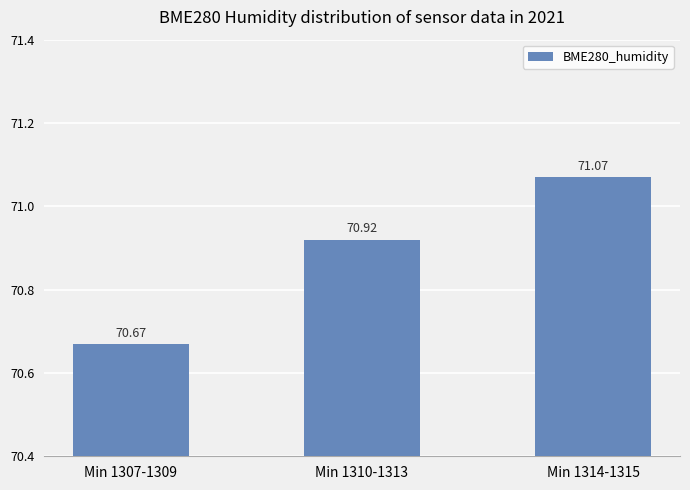

Which has a higher value, Min 1314-1315 or Min 1310-1313?

Min 1314-1315